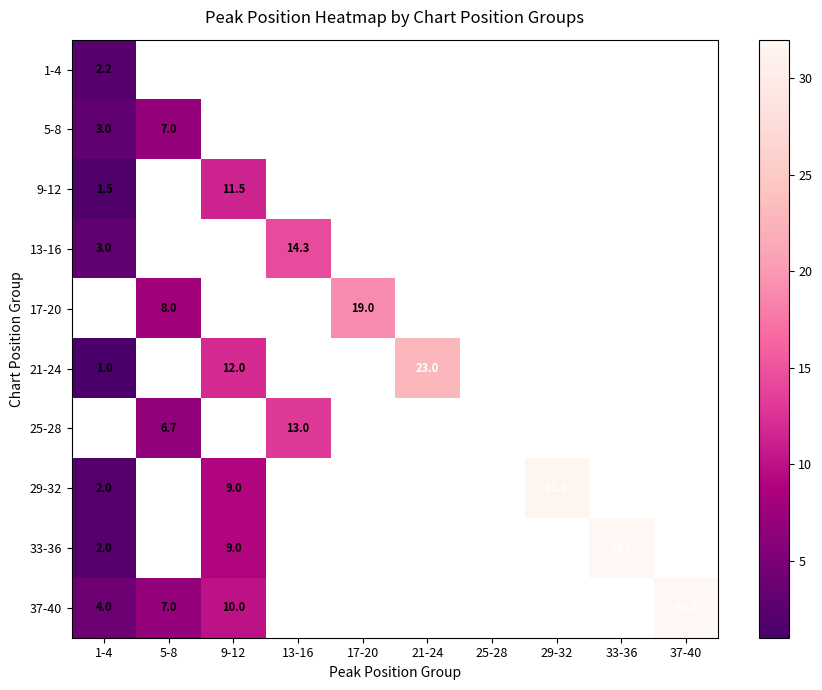

Between 1-4 and 21-24, which series saw the biggest shift?

21-24